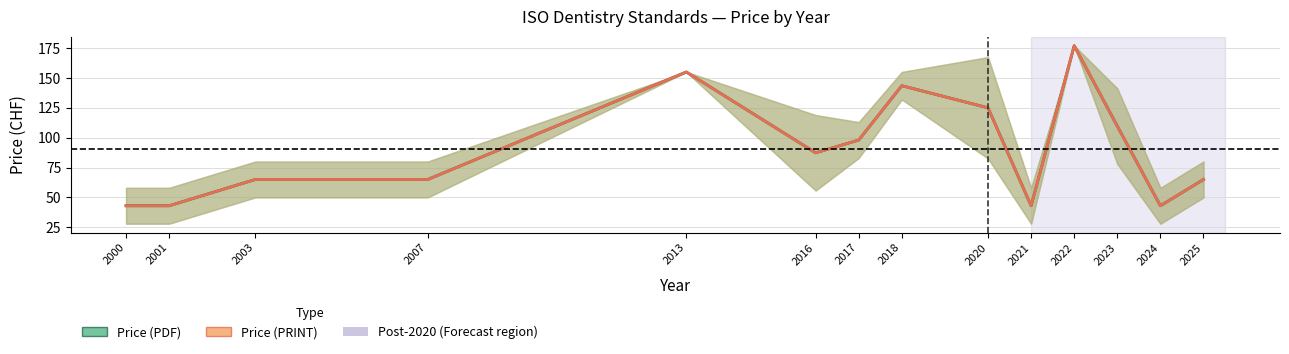

What is the lowest value of the Price (PDF) series?

43.0